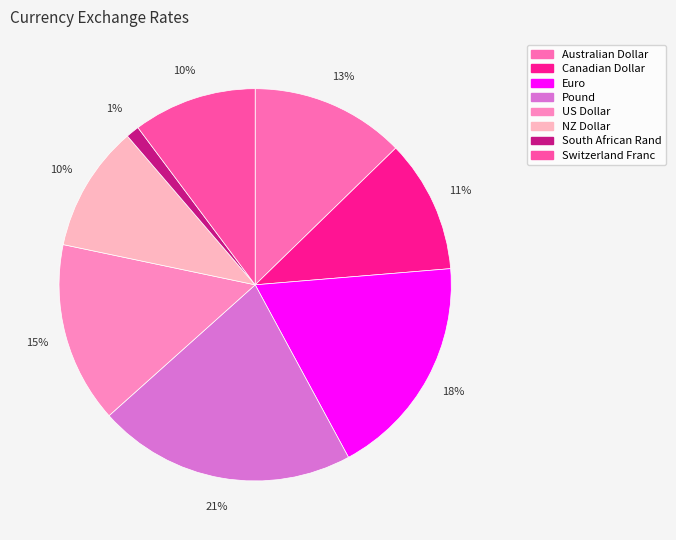

Is Euro the majority of the pie?

No